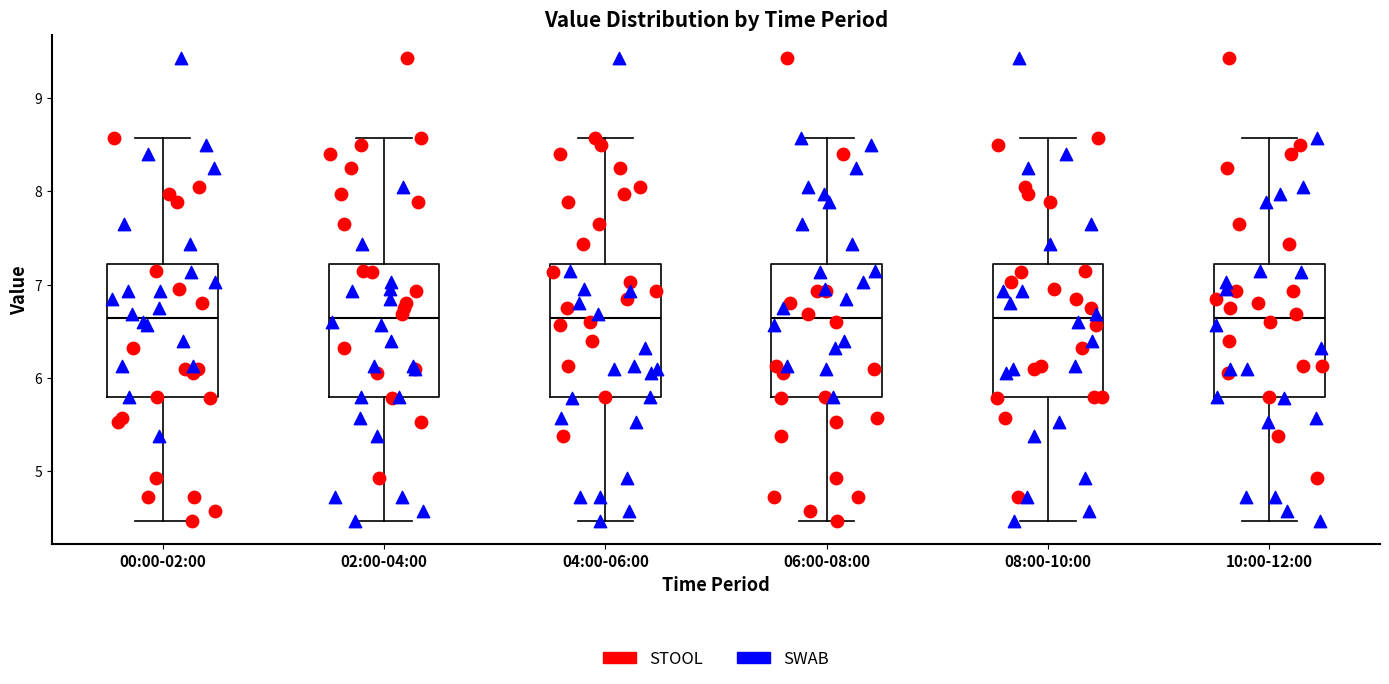

Where does the lower whisker of the box for 00:00-02:00 end on the y-axis? The values are not printed on the chart, so give them approximately, as read against the axis.

4.5